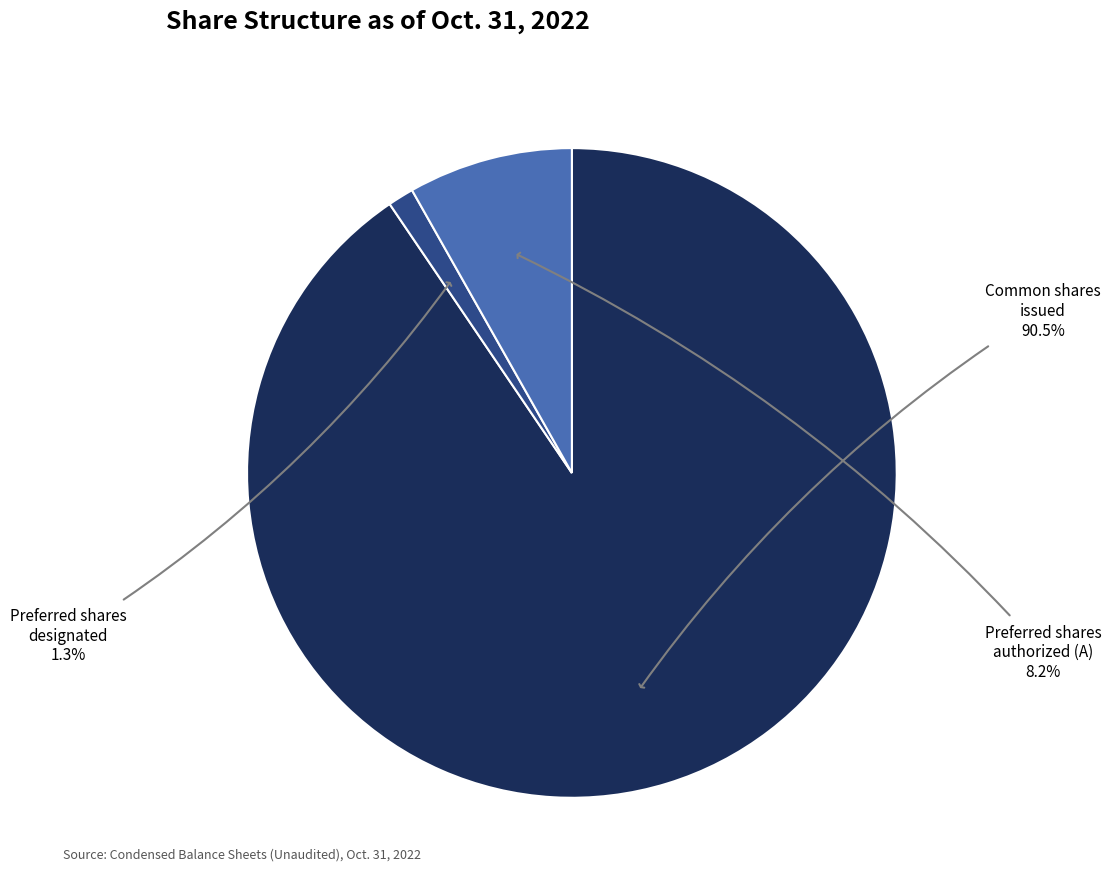

Is there a majority slice in this chart?

Yes